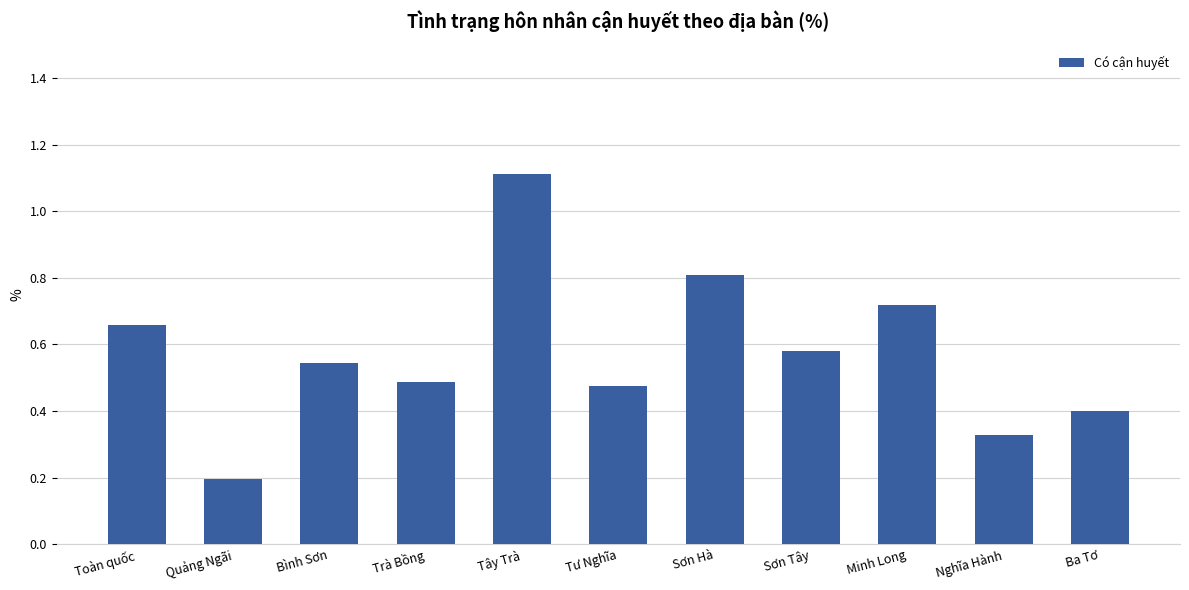

List the labels in order of value, smallest first.

Quảng Ngãi, Nghĩa Hành, Ba Tơ, Tư Nghĩa, Trà Bồng, Bình Sơn, Sơn Tây, Toàn quốc, Minh Long, Sơn Hà, Tây Trà